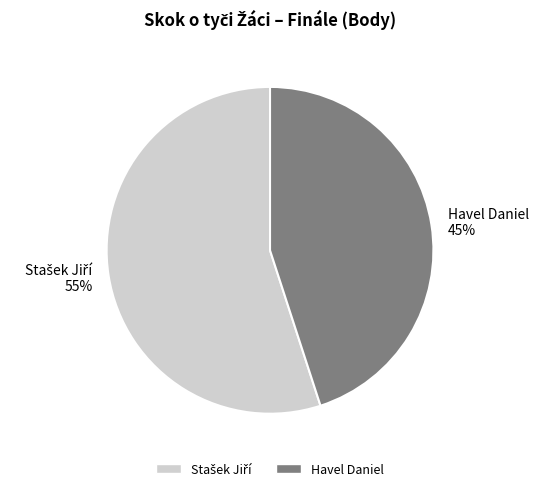

What percentage is the Havel Daniel slice, to the nearest percent?

45%